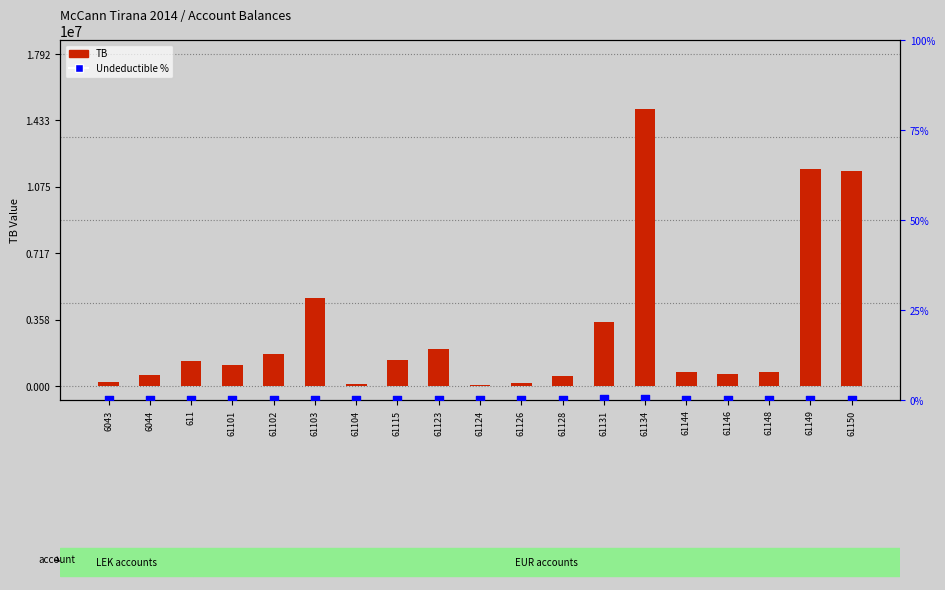

Is the value of Undeductible % at 611 greater than the value of TB at 61128?

No